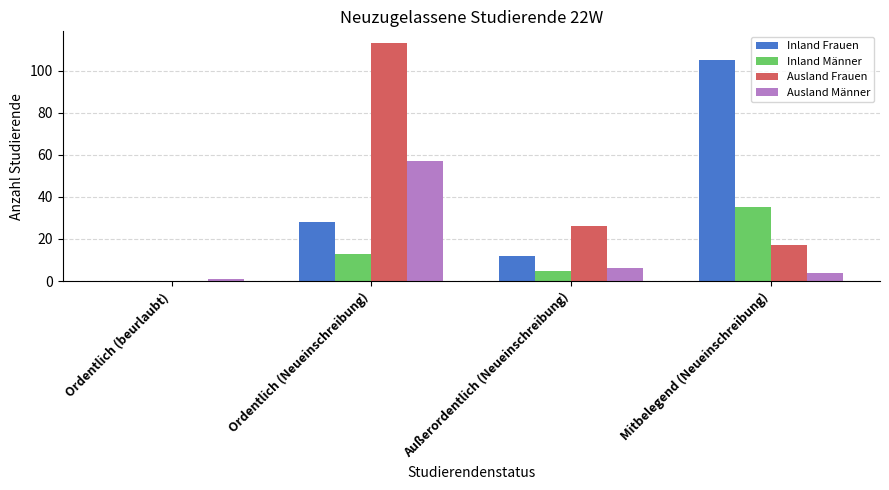

What is the difference between the Inland Männer values at Ordentlich (Neueinschreibung) and Mitbelegend (Neueinschreibung)?

22